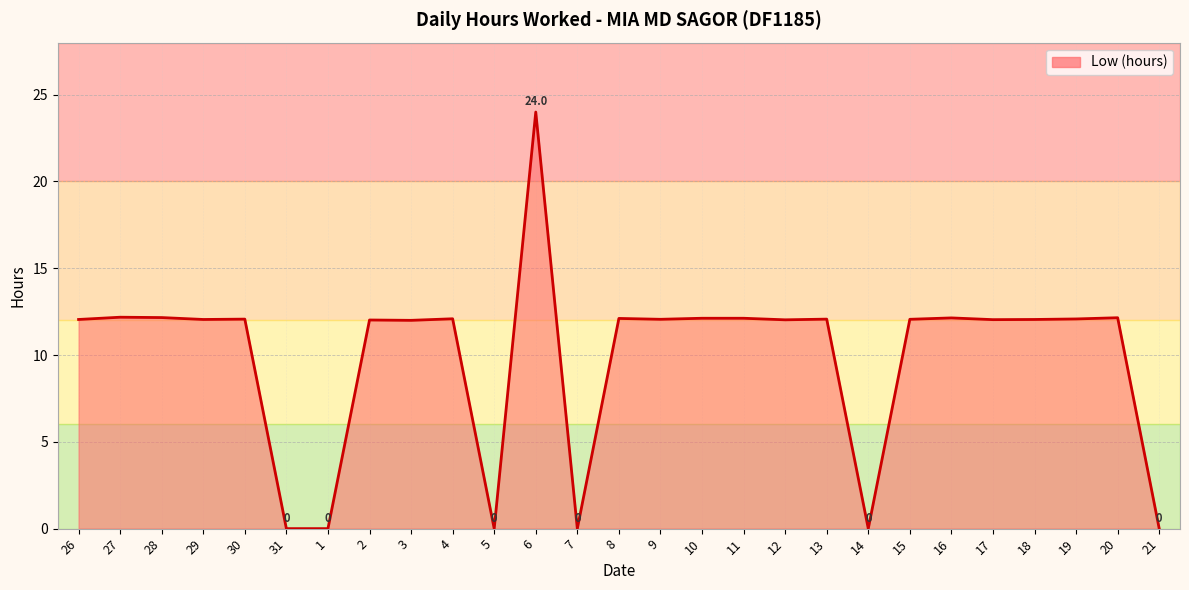

What is the maximum value shown in the chart?

24.0